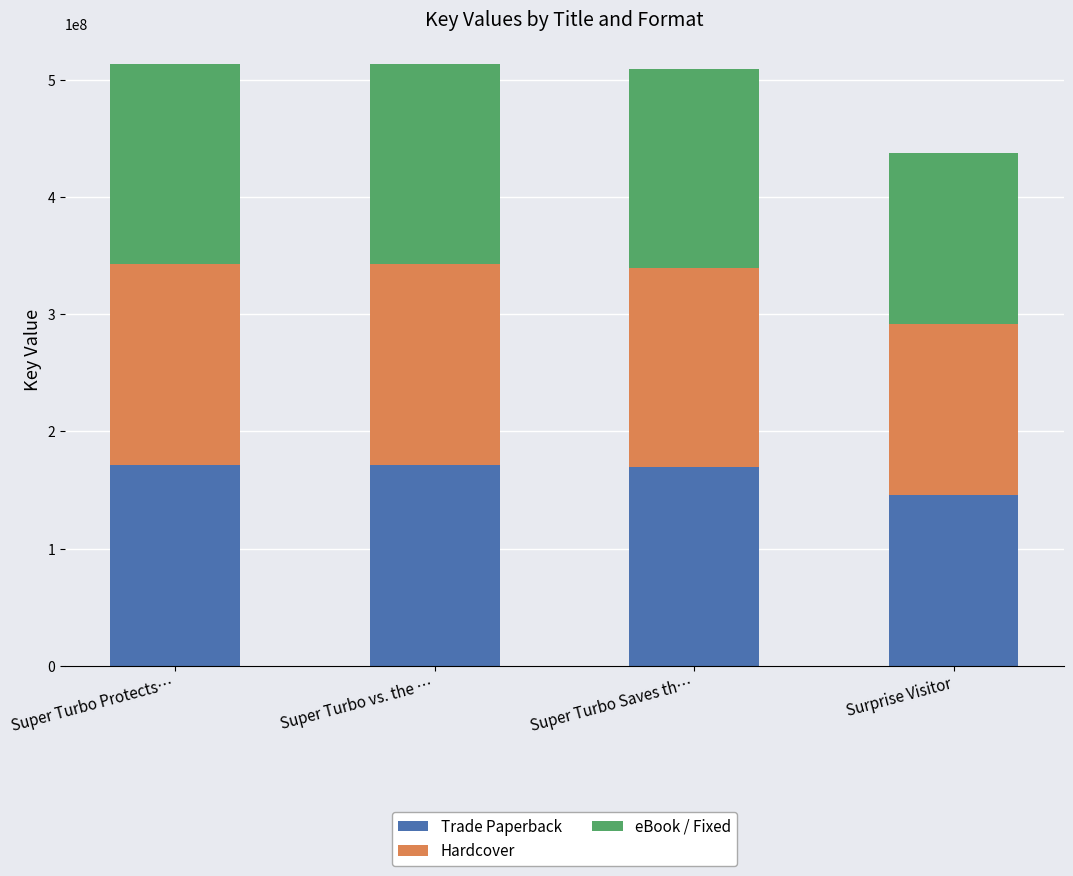

The Trade Paperback series shows 90644682 at Super Turbo vs. the …. True or false?

False